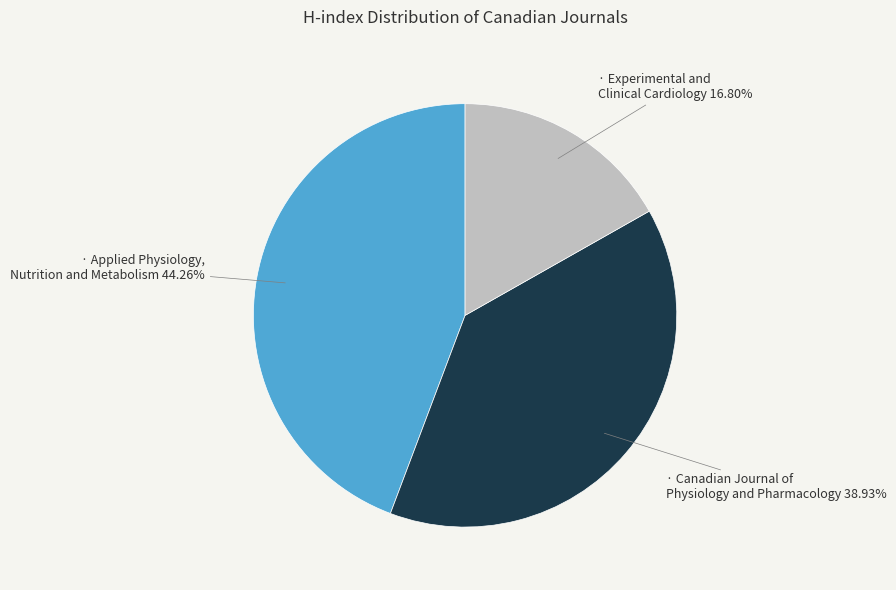

How many slices are in this pie chart?

3